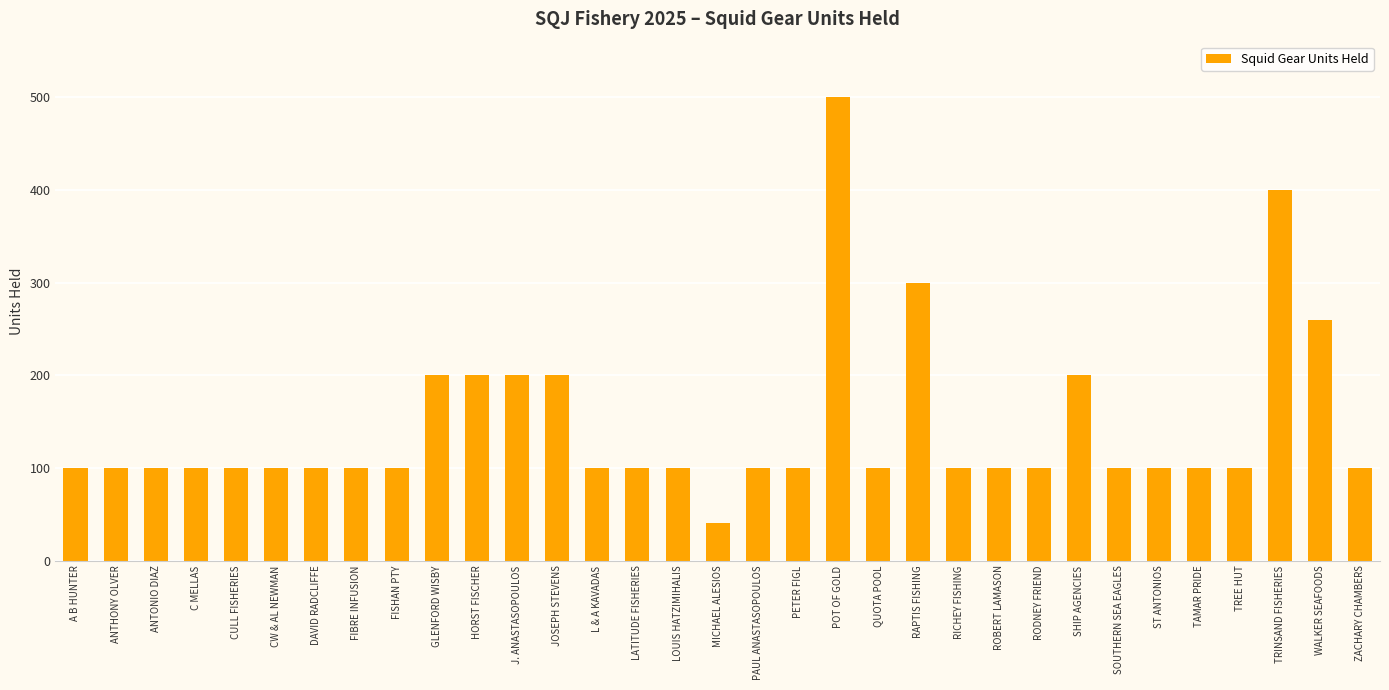

How many data points are less than 100?

1